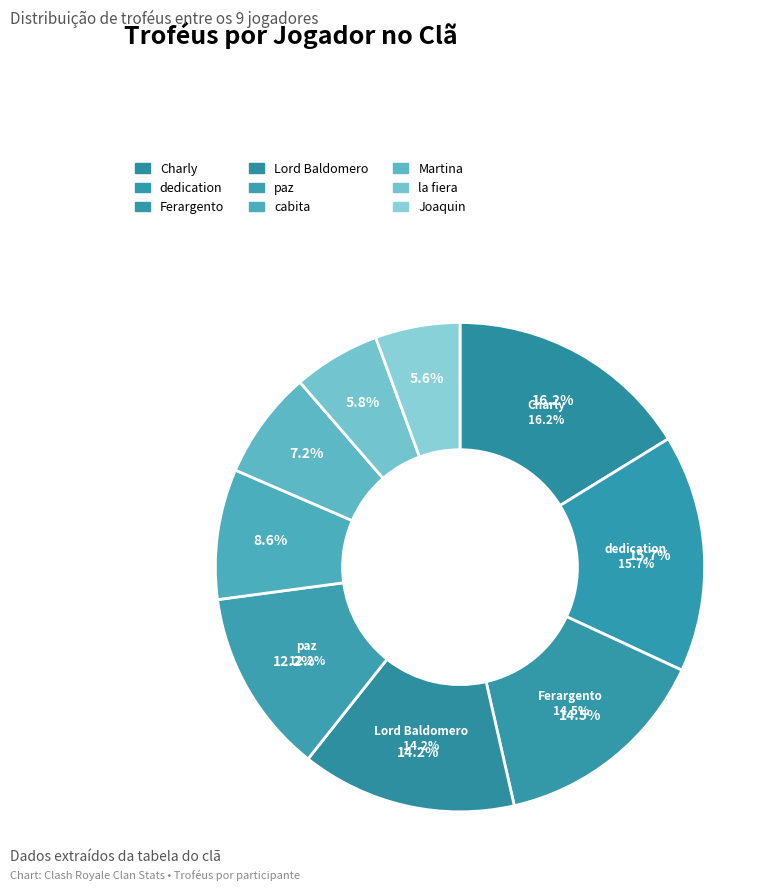

To the nearest percent, what portion does Joaquin represent?

6%